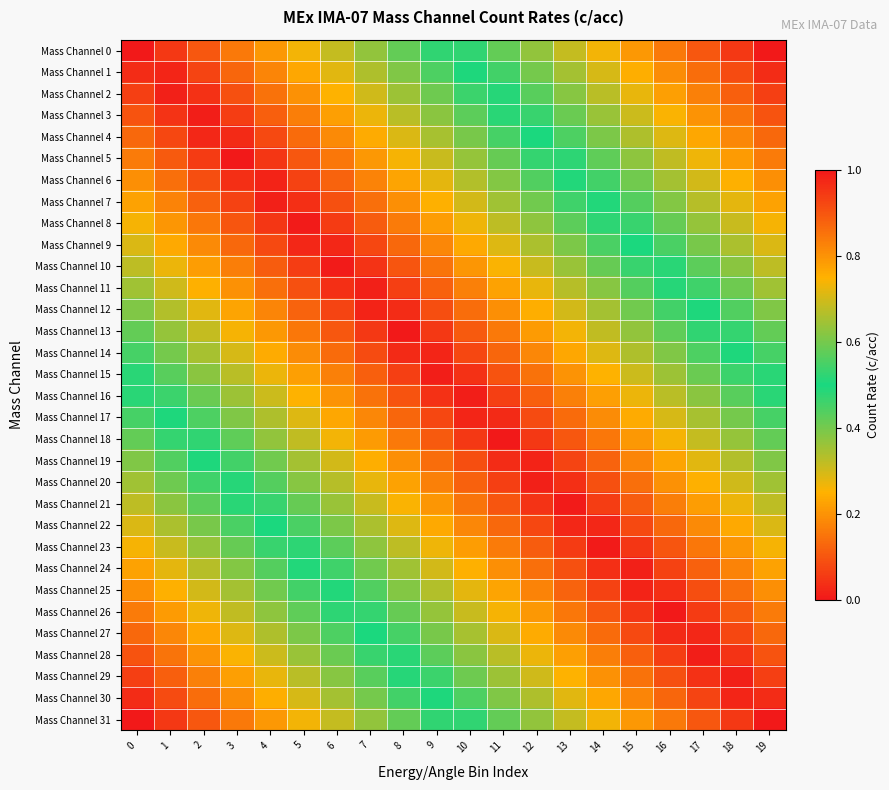

How many distinct data groups are displayed?

32